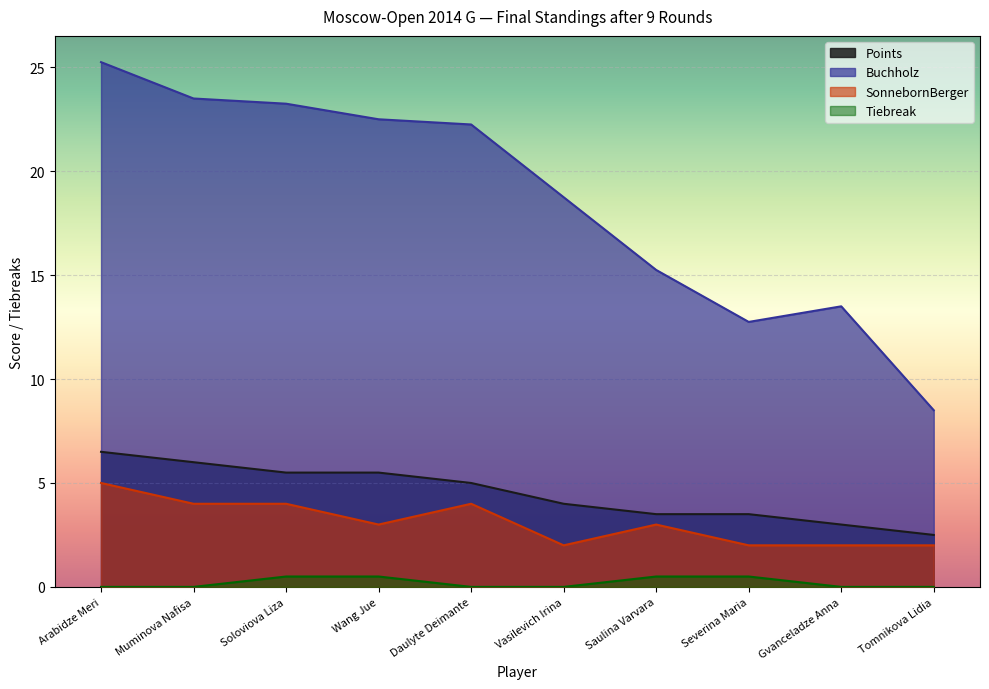

Where is the first local minimum for SonnebornBerger?

Wang Jue